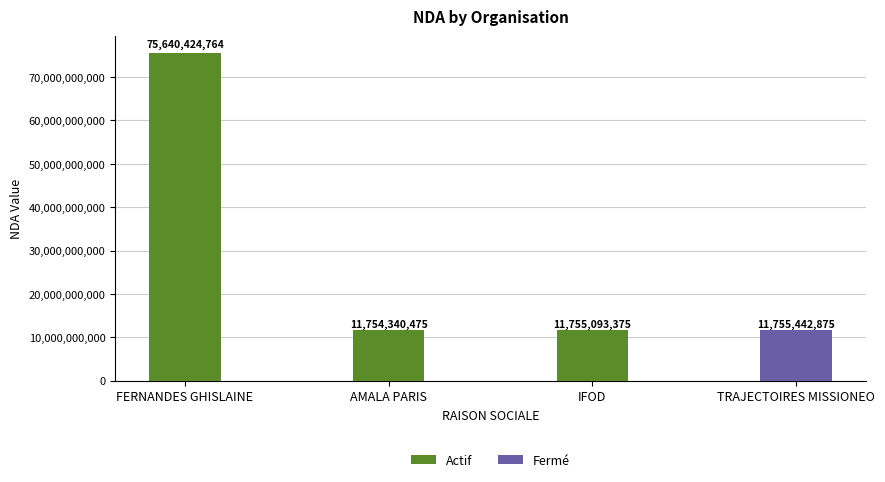

Where does the data first go above 11755093375?

FERNANDES GHISLAINE